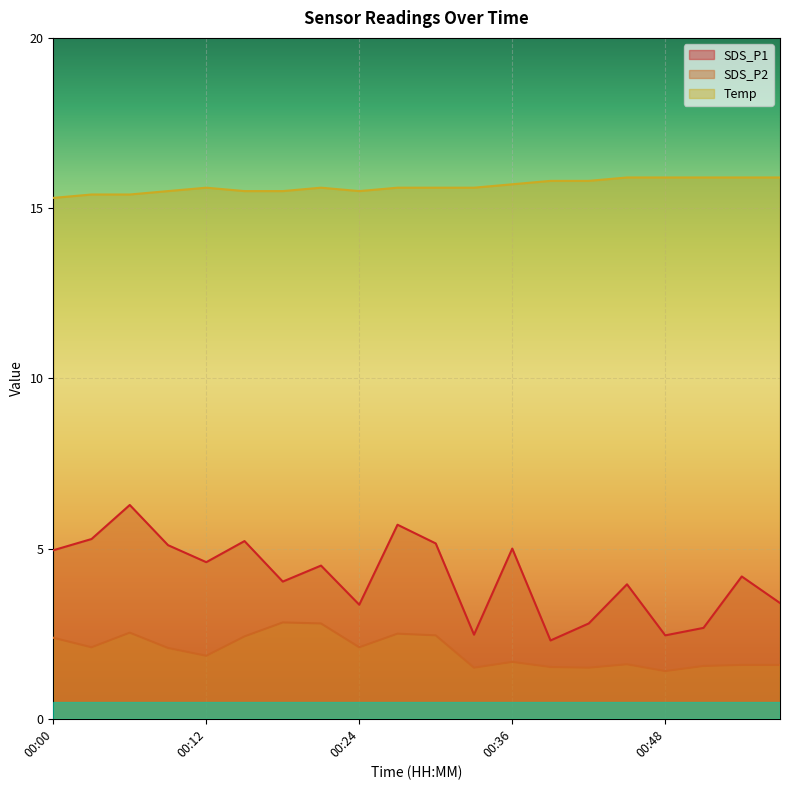

What is the maximum value shown in the chart?

15.9